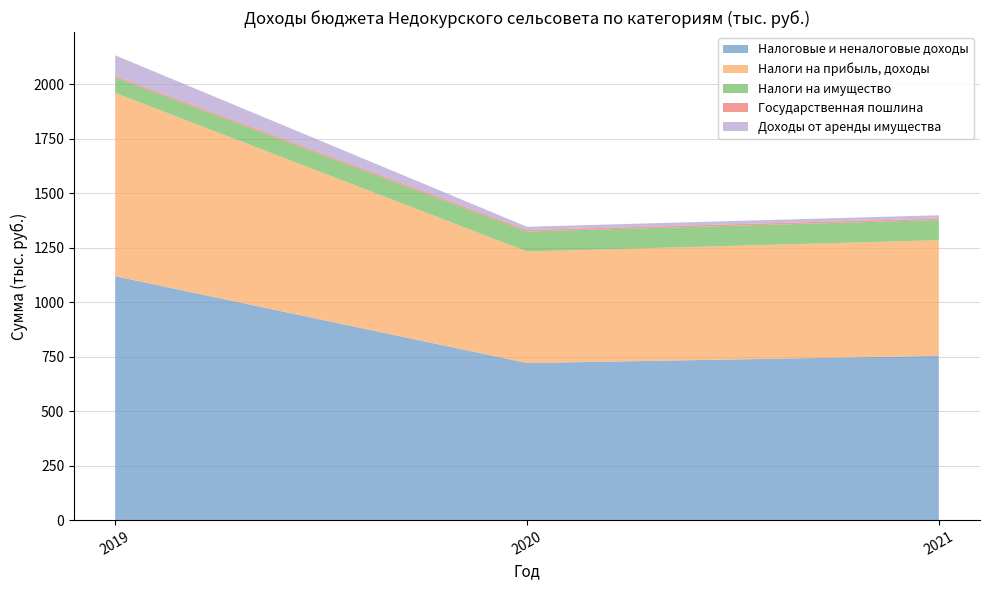

Reading left to right, extract all data points from this chart.

Налоговые и неналоговые доходы: 1119.4	720.9	753.9
Налоги на прибыль, доходы: 841.7	512.1	531.0
Налоги на имущество: 70.5	91.5	92.5
Государственная пошлина: 7.0	7.0	7.0
Доходы от аренды имущества: 95.0	15.0	15.0